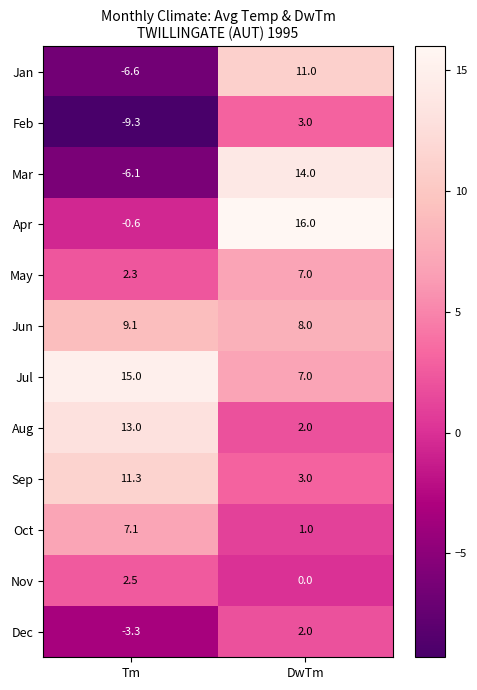

What is the difference between the highest and lowest values at Tm?

24.3